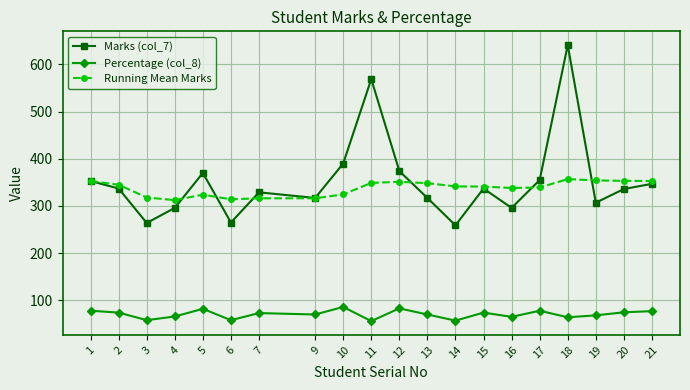

Where does the Marks (col_7) series first go above 337?

1